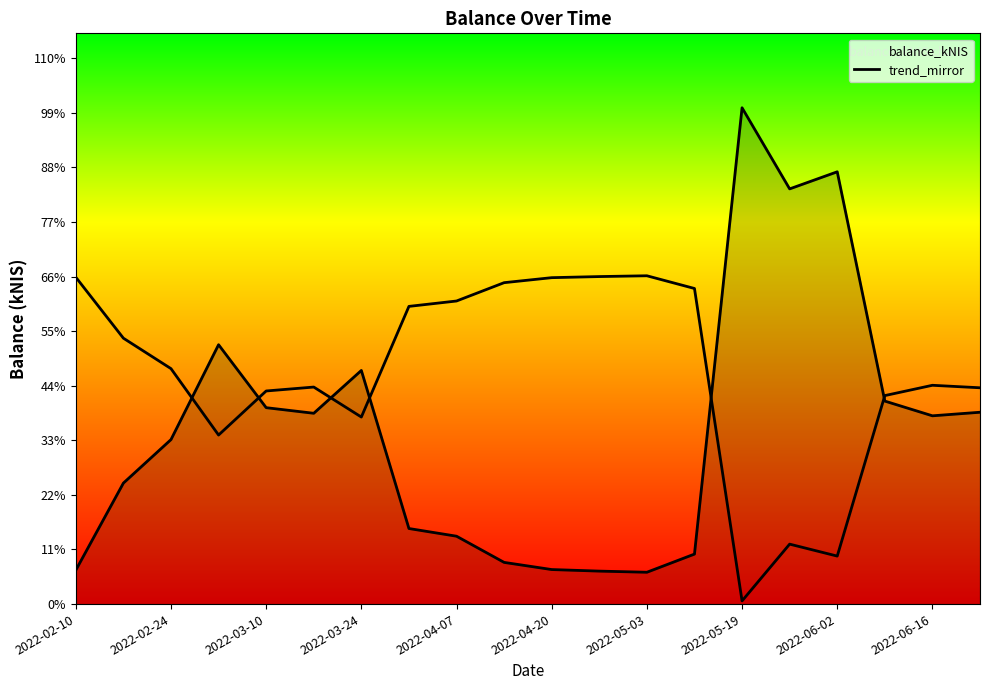

What is the difference between the maximum and minimum values in the balance_kNIS series?

8799.5